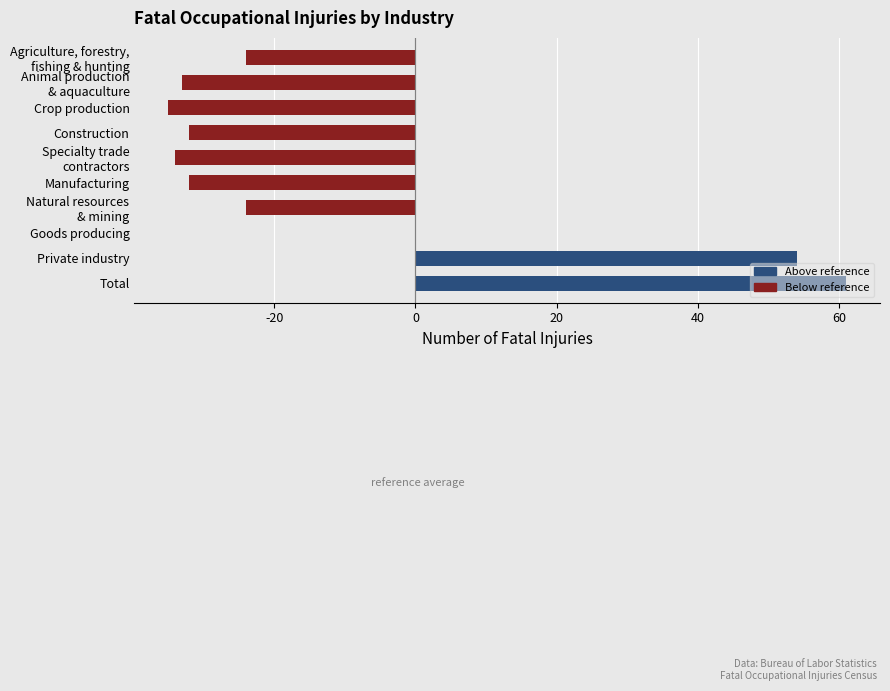

What is the greatest value displayed?

61